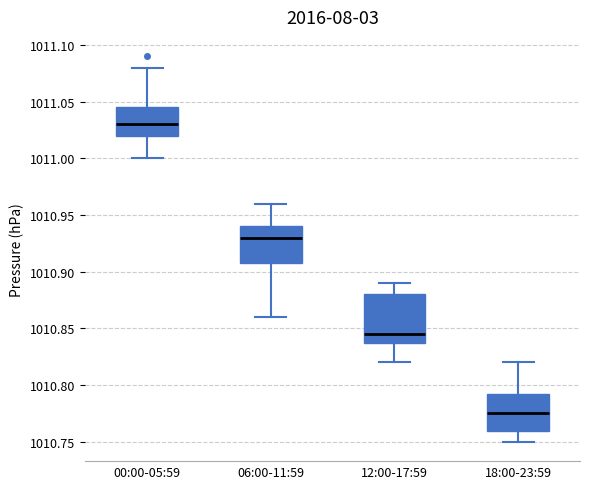

Which box has the highest median line?

00:00-05:59